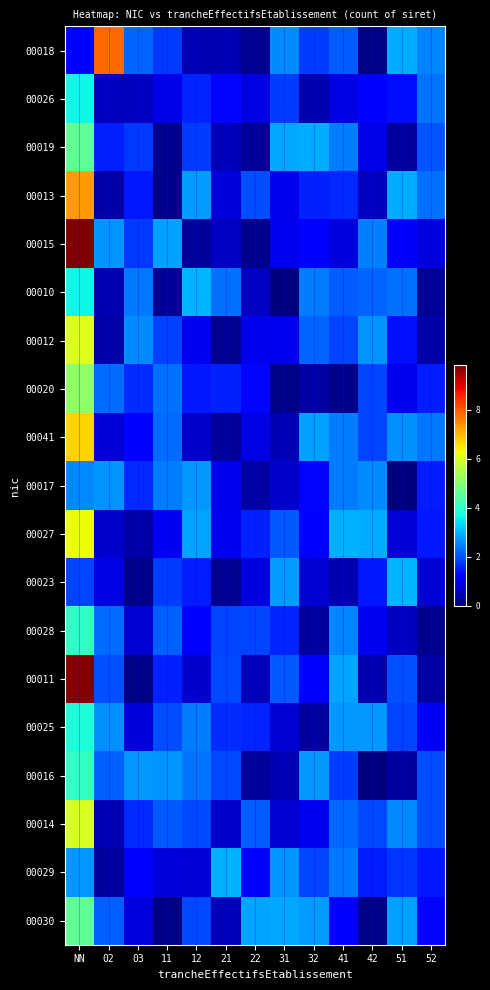

Reading left to right, list all the values displayed in this chart.

00018: NN=1.1	02=7.9	03=2.2	11=1.8	12=0.5	21=0.5	22=0.2	31=2.6	32=1.8	41=2.1	42=0.1	51=2.9	52=2.5
00026: NN=3.6	02=0.5	03=0.6	11=0.9	12=1.6	21=1.3	22=0.9	31=1.8	32=0.4	41=0.9	42=1.1	51=1.4	52=2.4
00019: NN=4.6	02=1.5	03=1.8	11=0.1	12=1.8	21=0.5	22=0.2	31=2.8	32=2.9	41=2.4	42=0.9	51=0.3	52=2.1
00013: NN=7.3	02=0.4	03=1.5	11=0.1	12=2.7	21=0.8	22=2.0	31=0.9	32=1.6	41=1.6	42=0.6	51=2.9	52=2.3
00015: NN=9.8	02=2.7	03=1.8	11=2.8	12=0.3	21=0.6	22=0.1	31=1.0	32=1.2	41=0.8	42=2.5	51=1.1	52=0.8
00010: NN=3.6	02=0.4	03=2.4	11=0.2	12=3.0	21=2.3	22=0.6	31=0.0	32=2.4	41=2.1	42=2.2	51=2.3	52=0.2
00012: NN=6.1	02=0.3	03=2.6	11=1.9	12=1.0	21=0.2	22=0.9	31=1.0	32=2.2	41=1.9	42=2.7	51=1.4	52=0.4
00020: NN=5.1	02=2.3	03=1.7	11=2.3	12=1.5	21=1.6	22=1.3	31=0.1	32=0.3	41=0.1	42=1.9	51=0.9	52=1.5
00041: NN=6.7	02=0.7	03=1.2	11=2.3	12=0.7	21=0.2	22=0.9	31=0.5	32=2.8	41=2.4	42=1.9	51=2.6	52=2.4
00017: NN=2.6	02=2.7	03=1.6	11=2.4	12=2.7	21=1.0	22=0.3	31=0.7	32=1.3	41=2.5	42=2.6	51=0.0	52=1.5
00027: NN=6.3	02=0.7	03=0.4	11=1.0	12=2.8	21=1.0	22=1.6	31=2.1	32=1.1	41=2.9	42=2.9	51=0.8	52=1.5
00023: NN=1.9	02=0.9	03=0.1	11=1.8	12=1.5	21=0.2	22=0.8	31=2.7	32=0.7	41=0.4	42=1.5	51=3.0	52=0.7
00028: NN=4.0	02=2.3	03=0.7	11=2.2	12=1.1	21=1.9	22=1.9	31=1.6	32=0.3	41=2.5	42=1.0	51=0.6	52=0.1
00011: NN=9.8	02=2.0	03=0.0	11=1.5	12=0.7	21=1.9	22=0.5	31=2.1	32=1.2	41=2.8	42=0.4	51=2.0	52=0.3
00025: NN=3.8	02=2.6	03=0.8	11=2.0	12=2.5	21=1.7	22=1.6	31=0.7	32=0.3	41=2.7	42=2.7	51=1.9	52=1.0
00016: NN=4.0	02=2.2	03=2.7	11=2.7	12=2.3	21=1.9	22=0.3	31=0.5	32=2.7	41=1.8	42=0.0	51=0.3	52=2.0
00014: NN=6.0	02=0.5	03=1.6	11=2.1	12=2.0	21=0.7	22=2.1	31=0.7	32=1.0	41=2.2	42=1.9	51=2.5	52=2.0
00029: NN=2.7	02=0.3	03=1.1	11=0.8	12=0.7	21=2.9	22=1.2	31=2.7	32=1.9	41=2.4	42=1.5	51=1.7	52=1.5
00030: NN=4.6	02=2.2	03=0.8	11=0.1	12=1.9	21=0.5	22=2.8	31=2.9	32=2.7	41=1.1	42=0.0	51=2.8	52=1.3